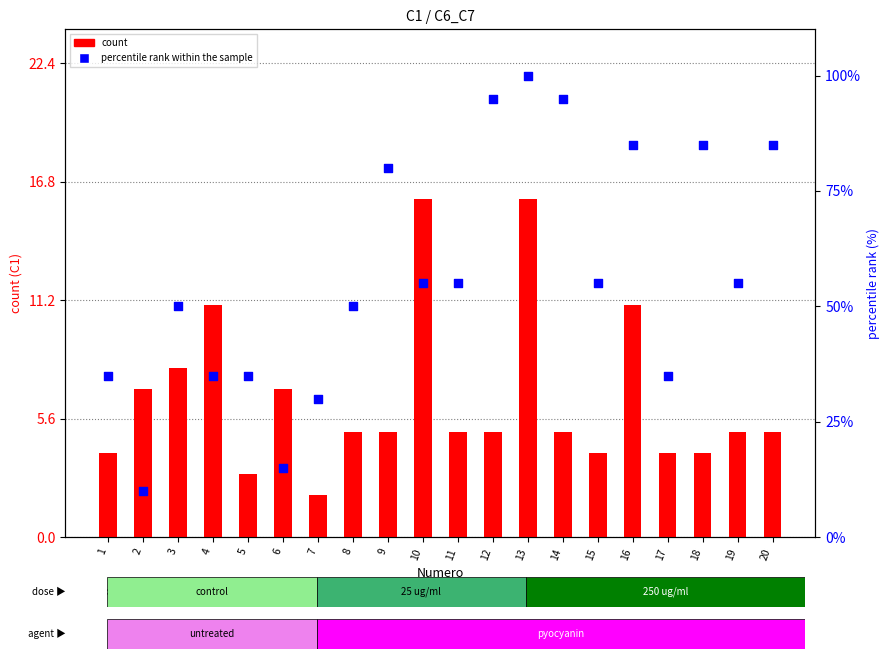

What is the total value across all series at 14?

100.0